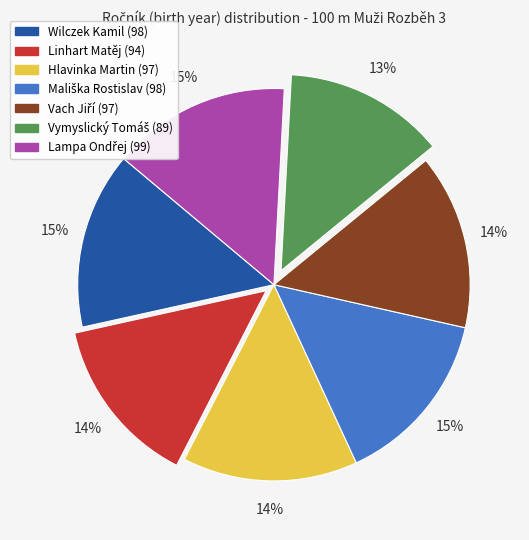

What percentage is the Wilczek Kamil (98) slice, to the nearest percent?

15%